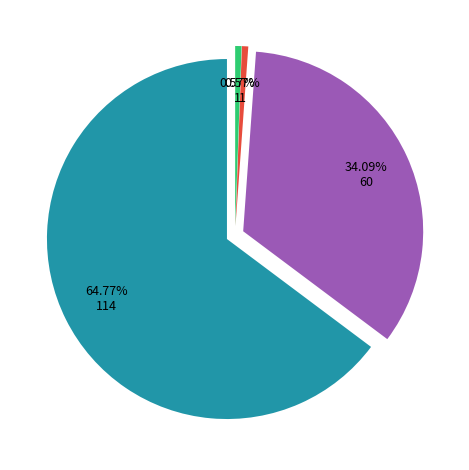

Which category accounts for the majority?

articles-1680